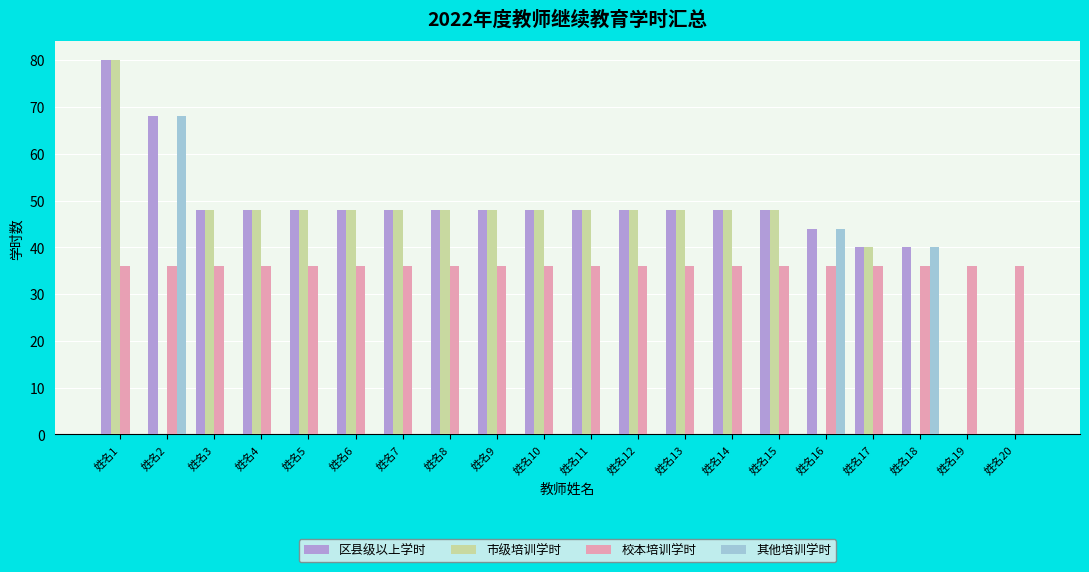

Is the value of 校本培训学时 at 姓名3 greater than the value of 市级培训学时 at 姓名9?

No